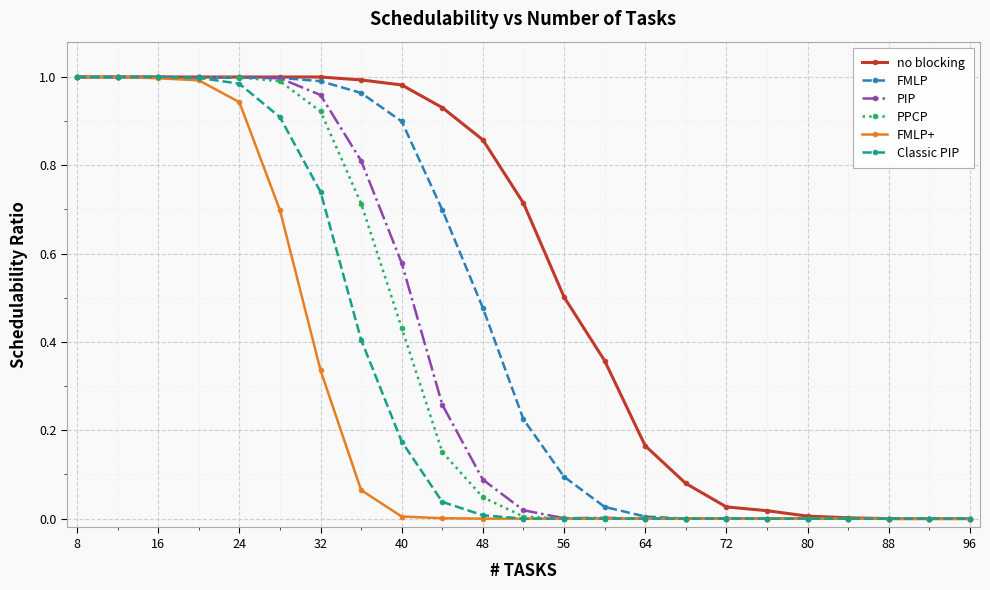

Which series has the largest total across all categories?

no blocking